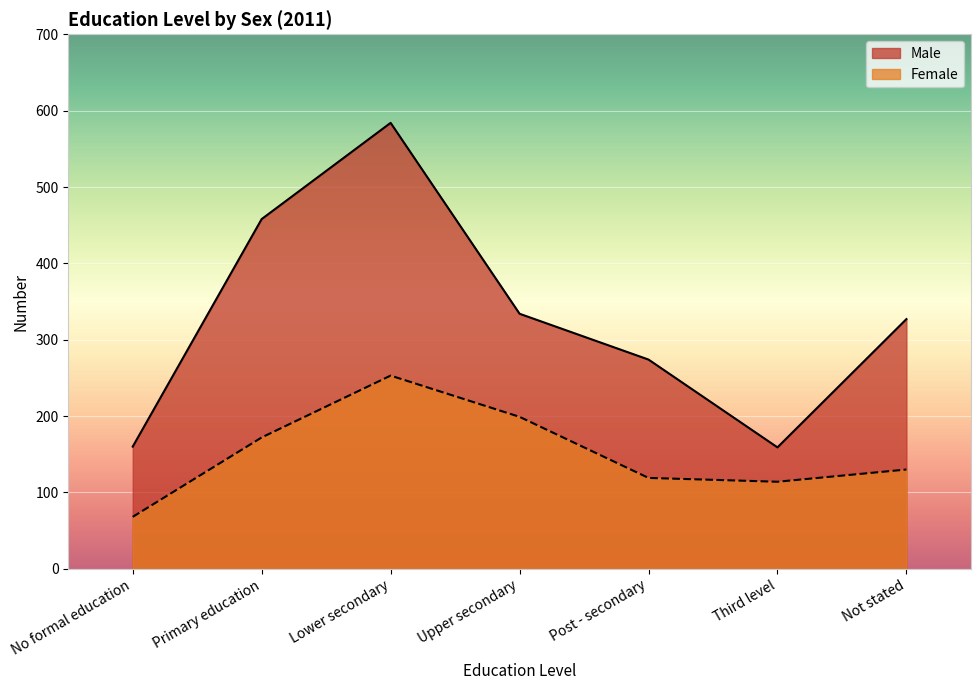

What is the spread (max minus min) of values at Post - secondary?

155